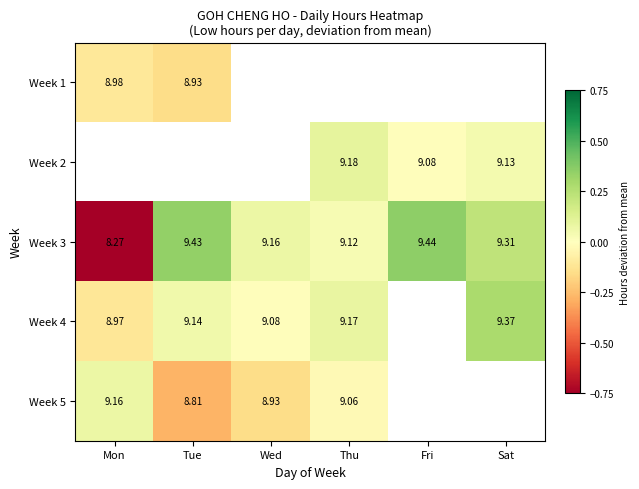

List the labels in order of Week 3 value, largest first.

Fri, Tue, Sat, Wed, Thu, Mon